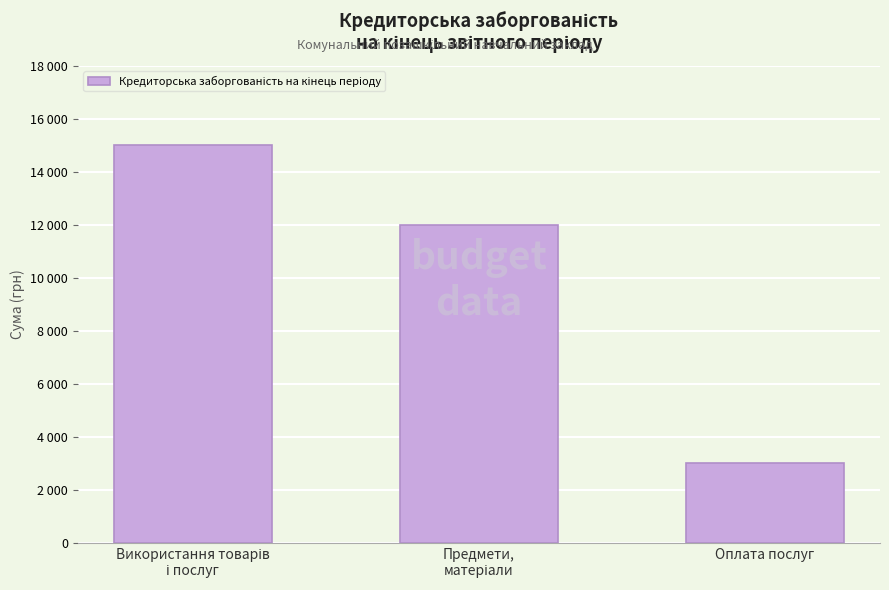

The chart shows a value of 3000 at Оплата послуг. True or false?

True